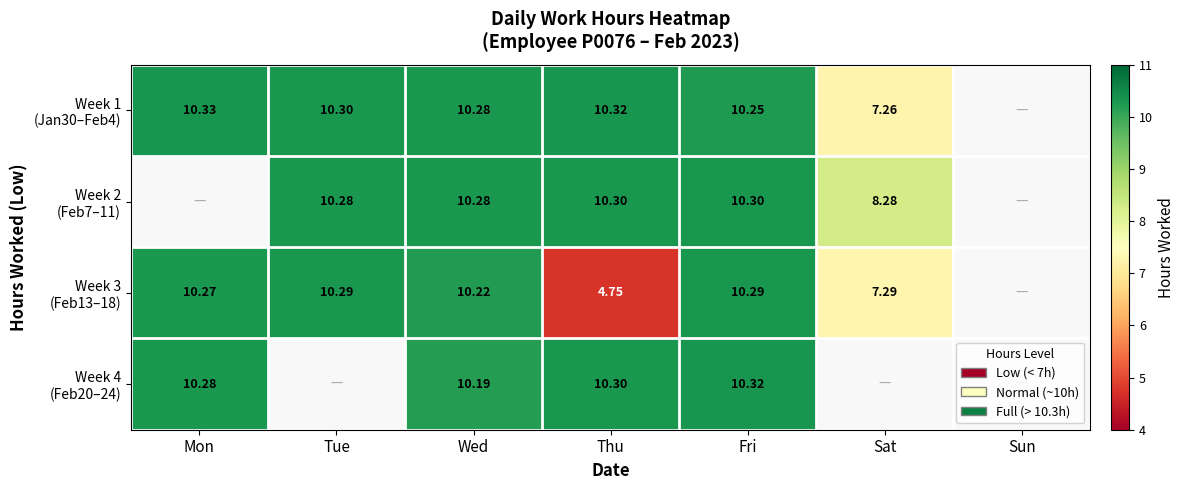

True or false: Week 1 (Jan30–Feb4) has a value of 10.3 at Mon.

True